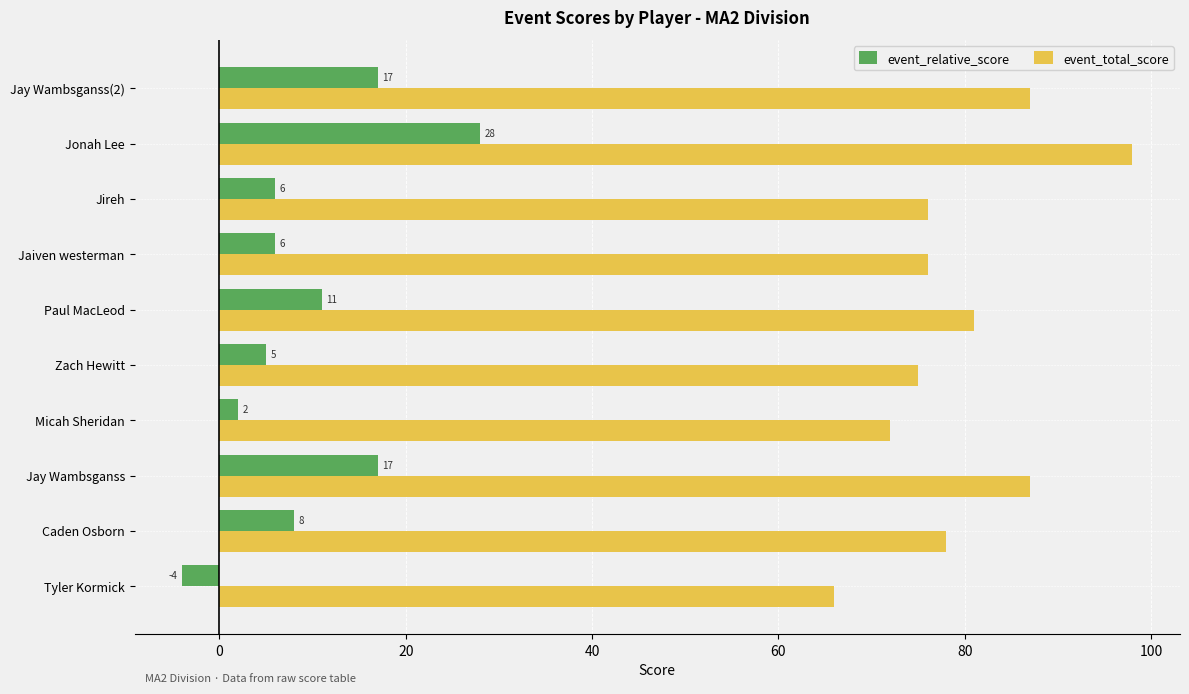

Rank the series by their maximum value, from highest to lowest.

event_total_score, event_relative_score